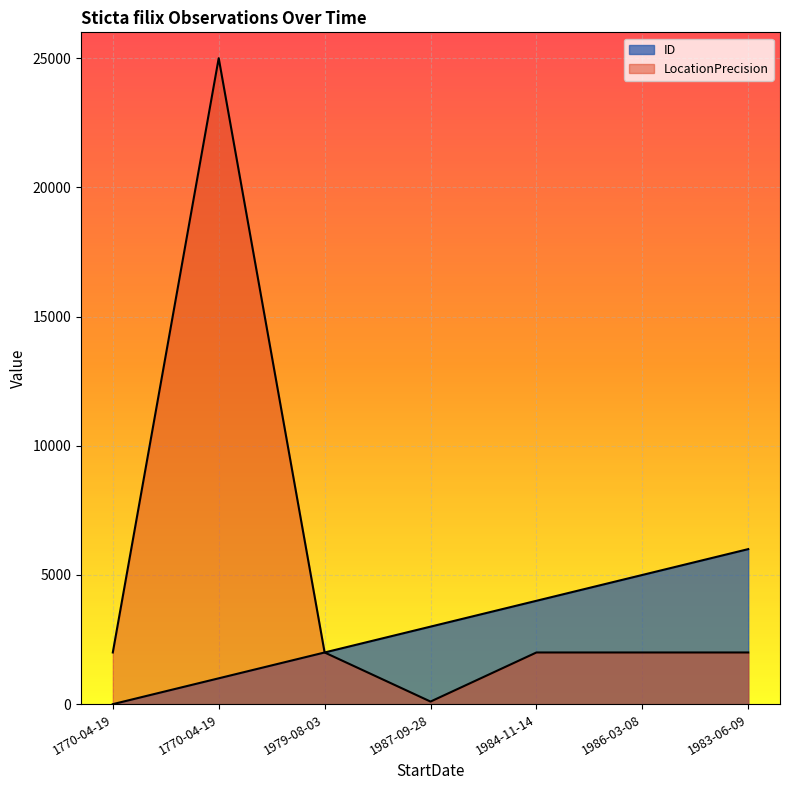

What are all the series names shown in the legend?

ID, LocationPrecision